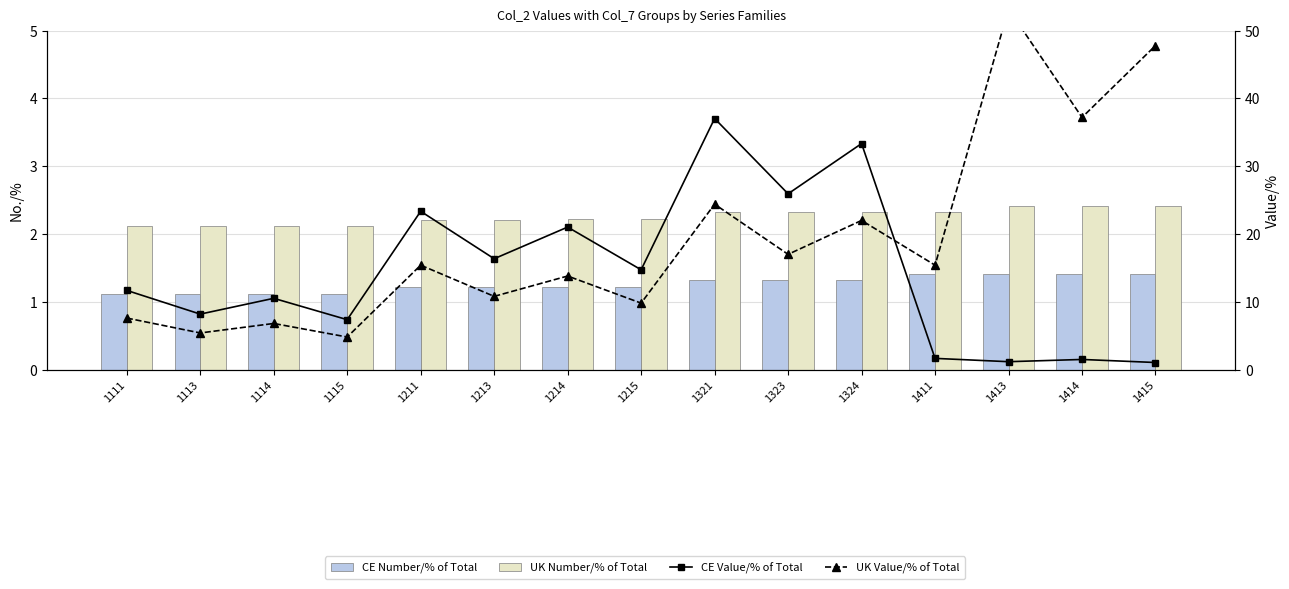

How many groups of bars are there?

15